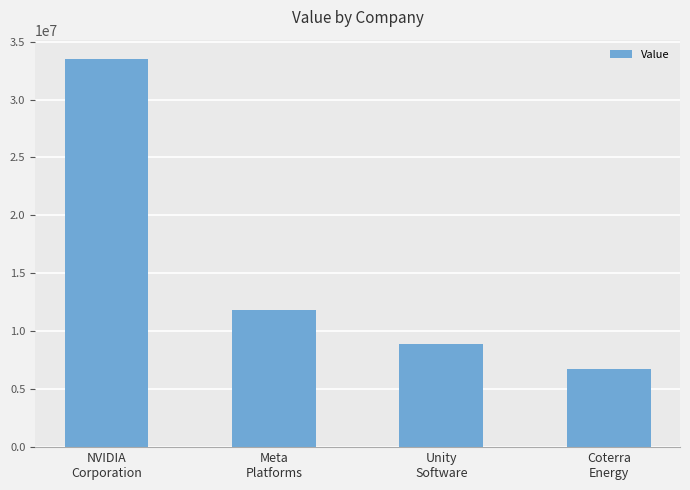

Rank the categories by value from highest to lowest.

NVIDIA
Corporation, Meta
Platforms, Unity
Software, Coterra
Energy